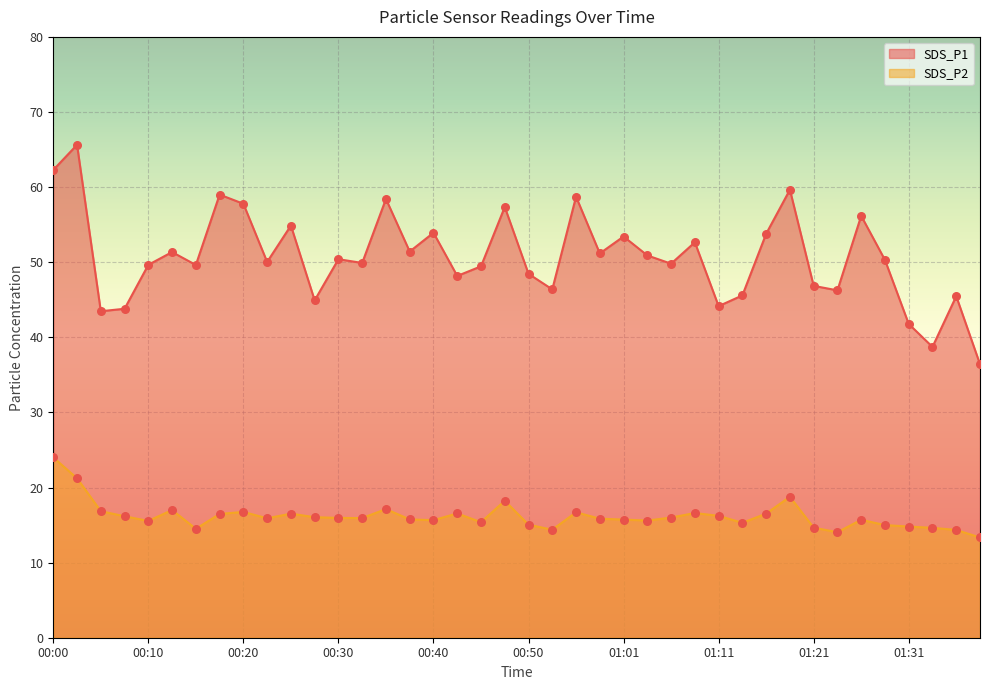

At which category is the sum across all series the highest?

00:02